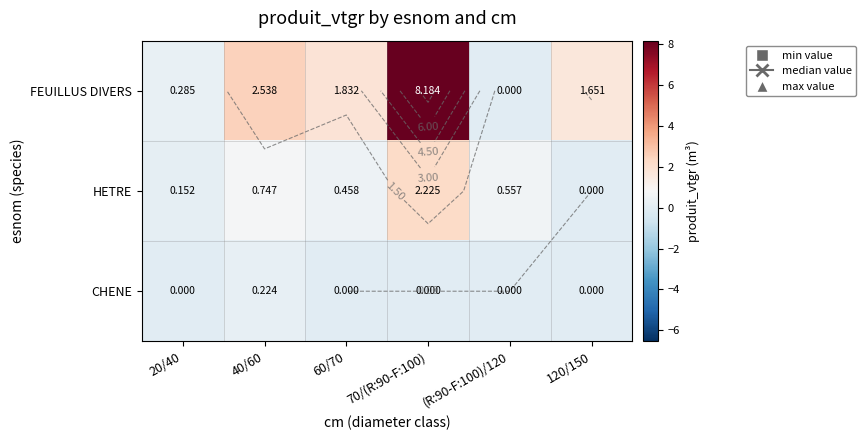

How many CHENE values are between 0 and 1?

6